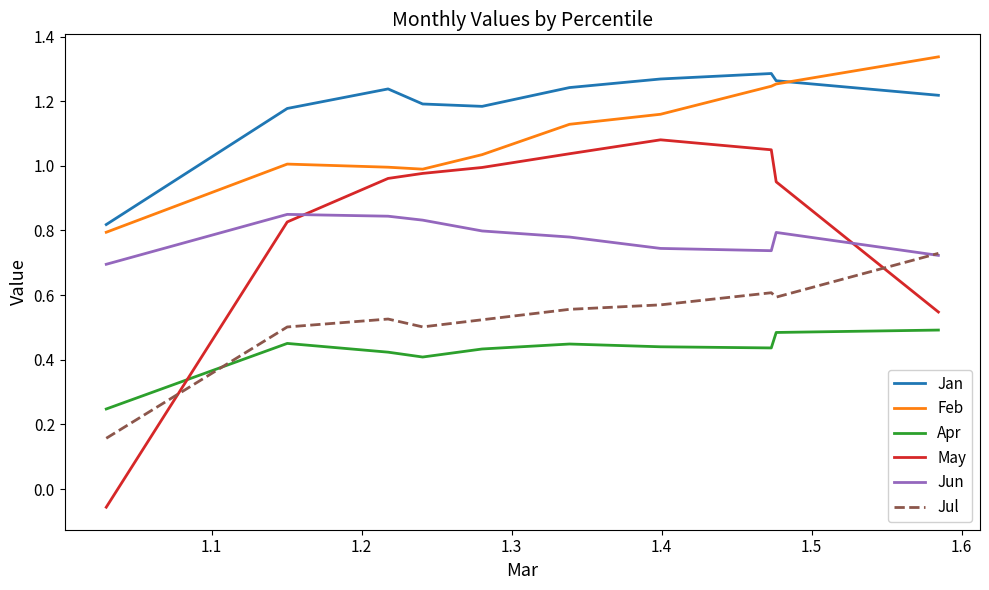

Which series has the largest range (max minus min)?

May